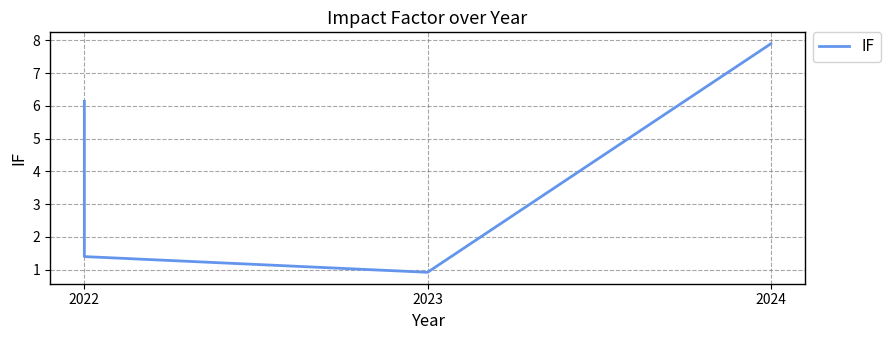

What is the difference between the maximum and minimum values?

7.0